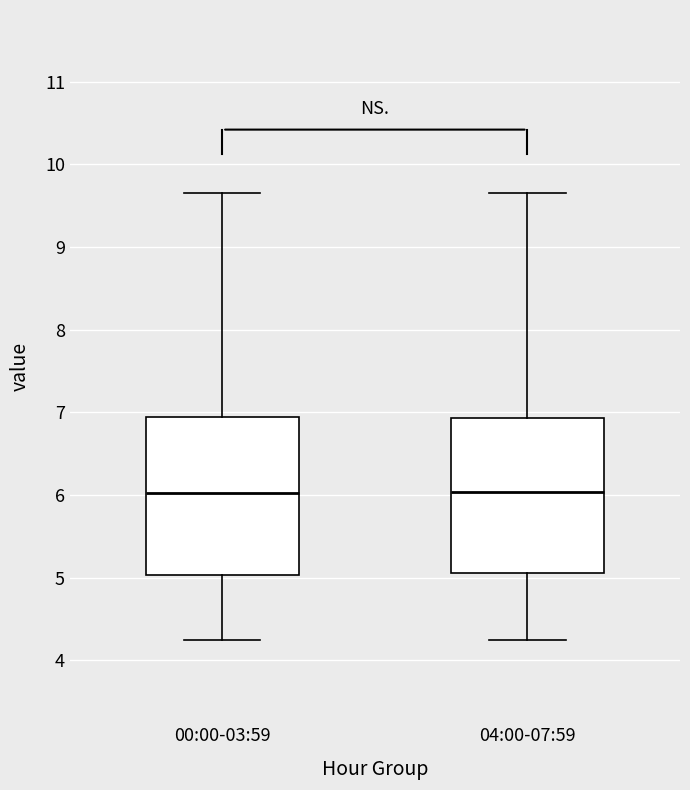

Reading left to right, read every box against the y-axis: the position of its median line, the range the box covers, and the ends of its whiskers. The values are not printed on the chart, so give them approximately, as read against the axis.

00:00-03:59: median 6.0, box 5.0 to 6.9, whiskers 4.3 to 9.7
04:00-07:59: median 6.0, box 5.1 to 6.9, whiskers 4.3 to 9.7